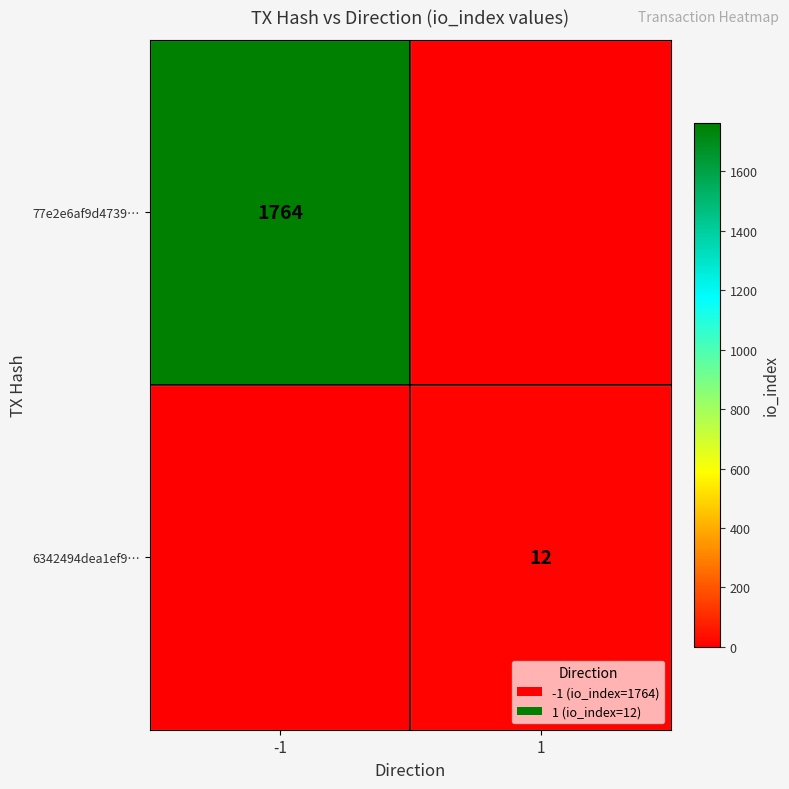

True or false: 77e2e6af9d4739… has a value of 2315 at -1.

False